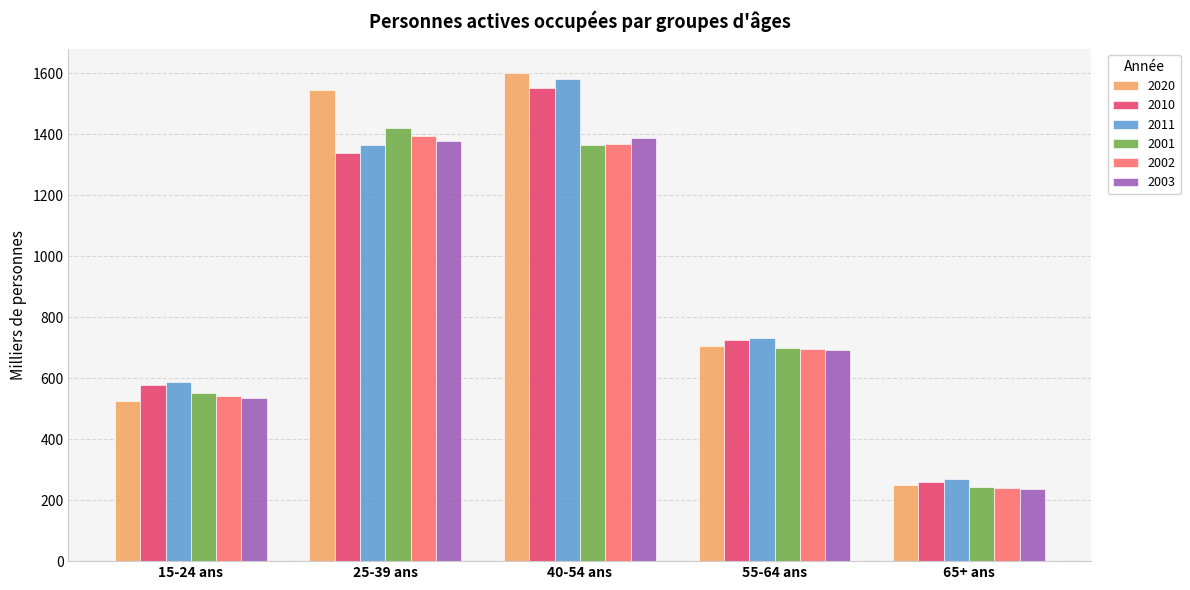

Which category has the lowest value across all series?

65+ ans